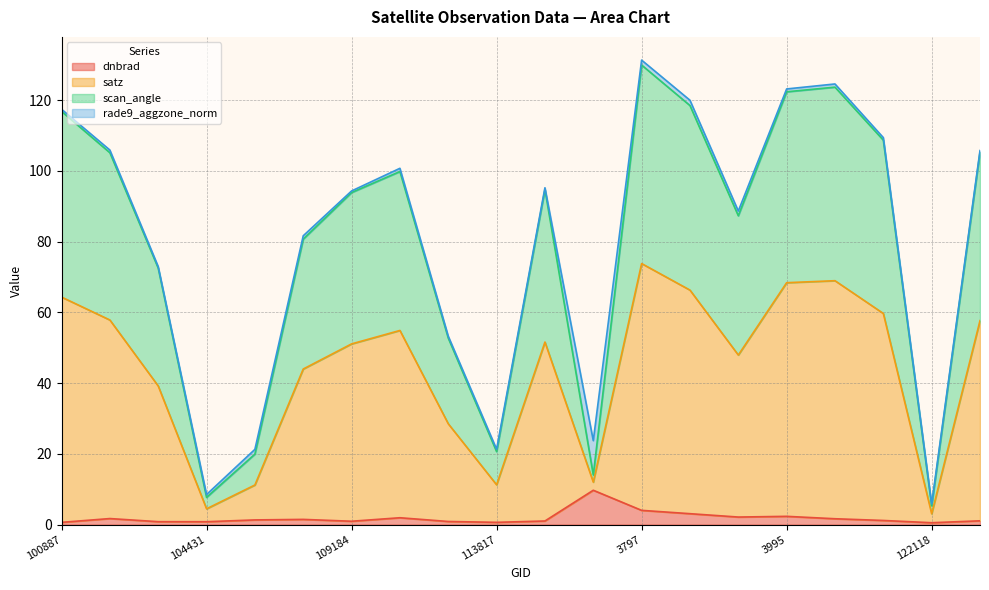

Is it true that satz equals 3.8 at 104431?

False